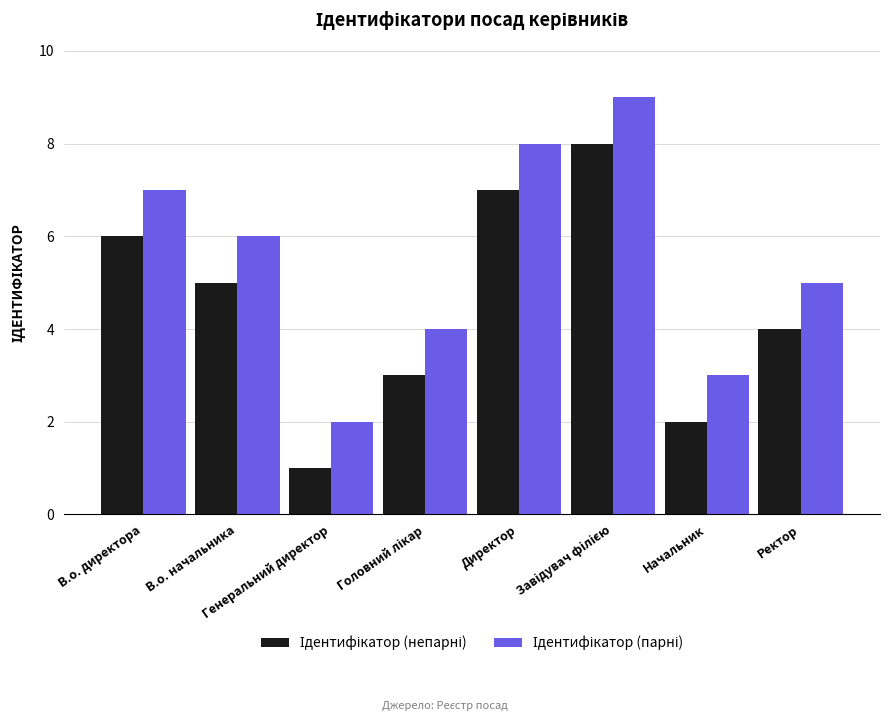

What is the difference between the highest and lowest values at Головний лікар?

1